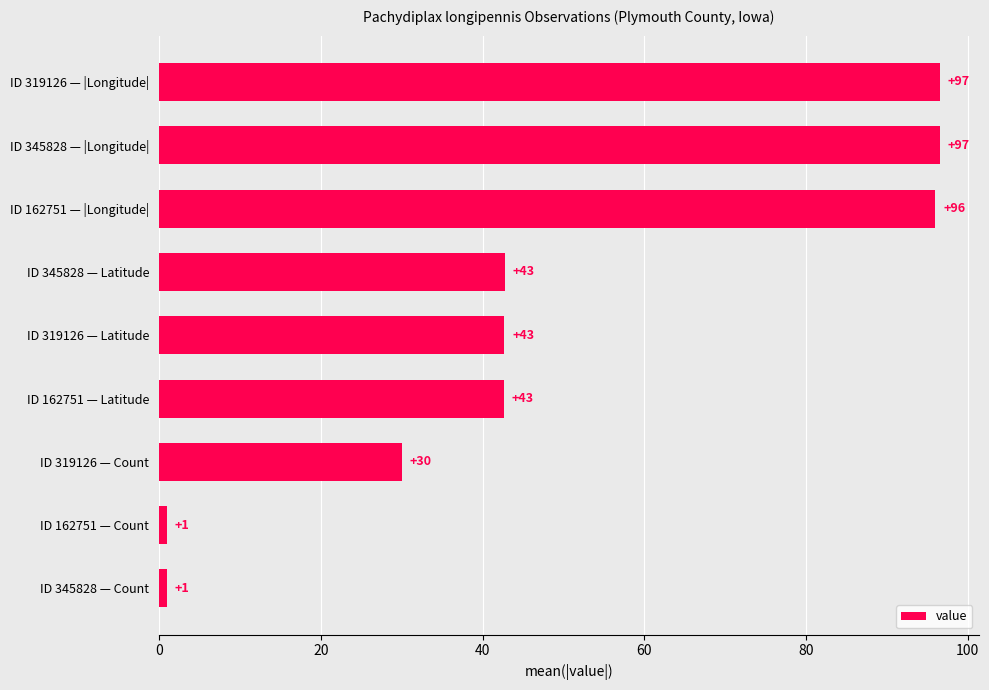

What is the minimum value shown in the chart?

1.0